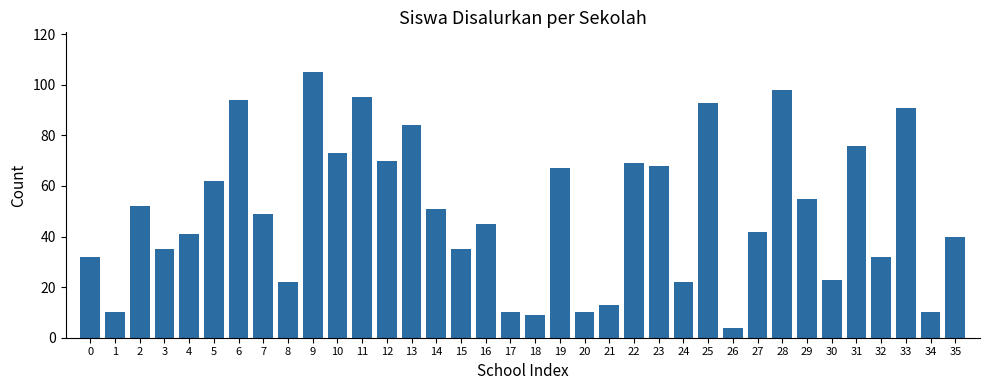

What is the minimum value shown in the chart?

4